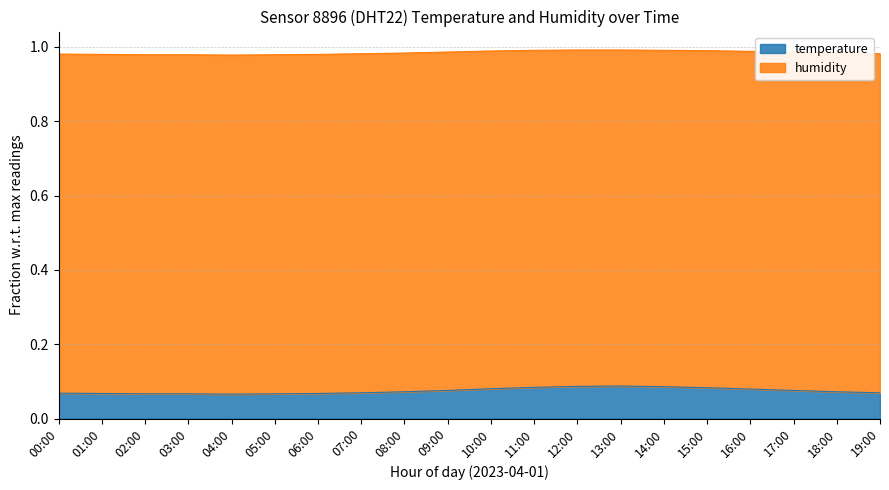

List the labels in order of value, largest first.

13:00, 12:00, 14:00, 11:00, 15:00, 10:00, 16:00, 09:00, 17:00, 08:00, 18:00, 07:00, 19:00, 00:00, 01:00, 06:00, 02:00, 03:00, 05:00, 04:00